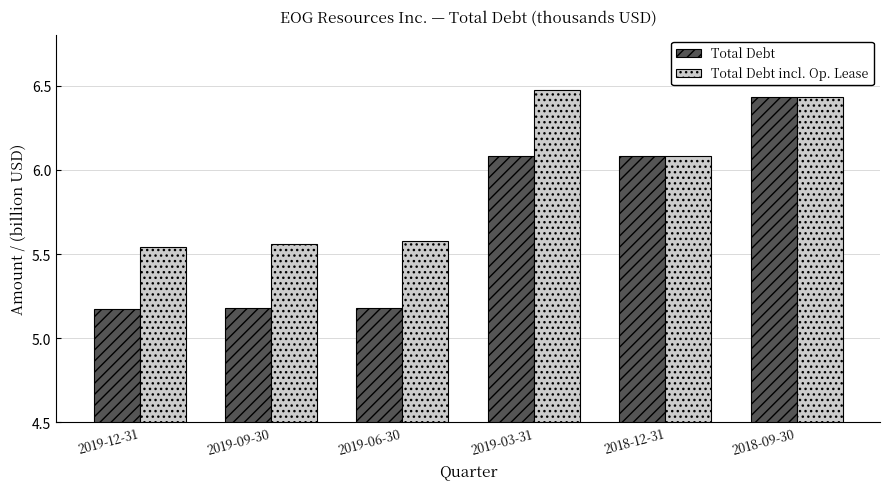

Is the value of Total Debt at 2019-09-30 greater than the value of Total Debt incl. Op. Lease at 2019-03-31?

No